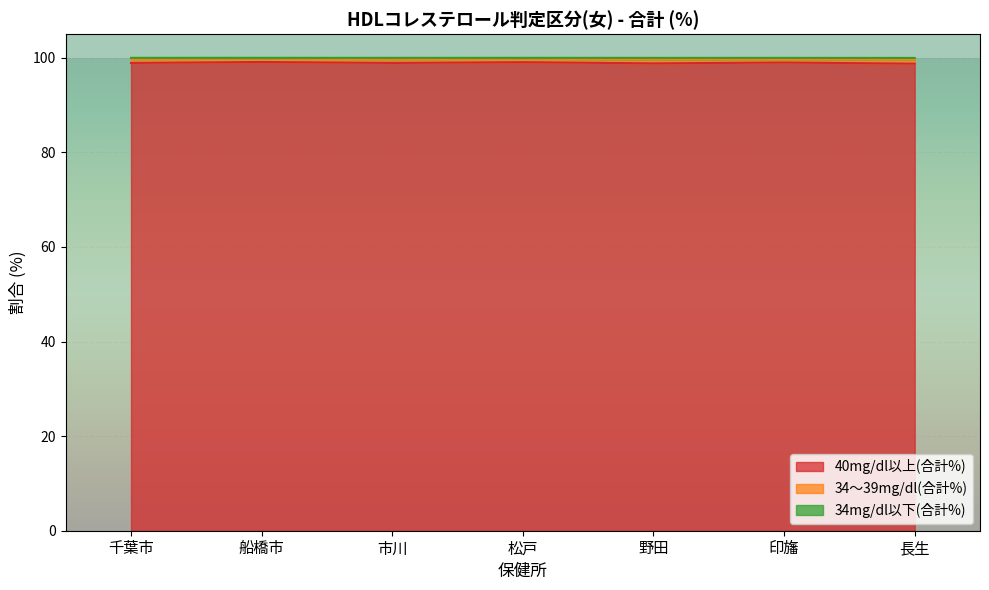

True or false: 40mg/dl以上(合計%) has a value of 98.9 at 市川.

True